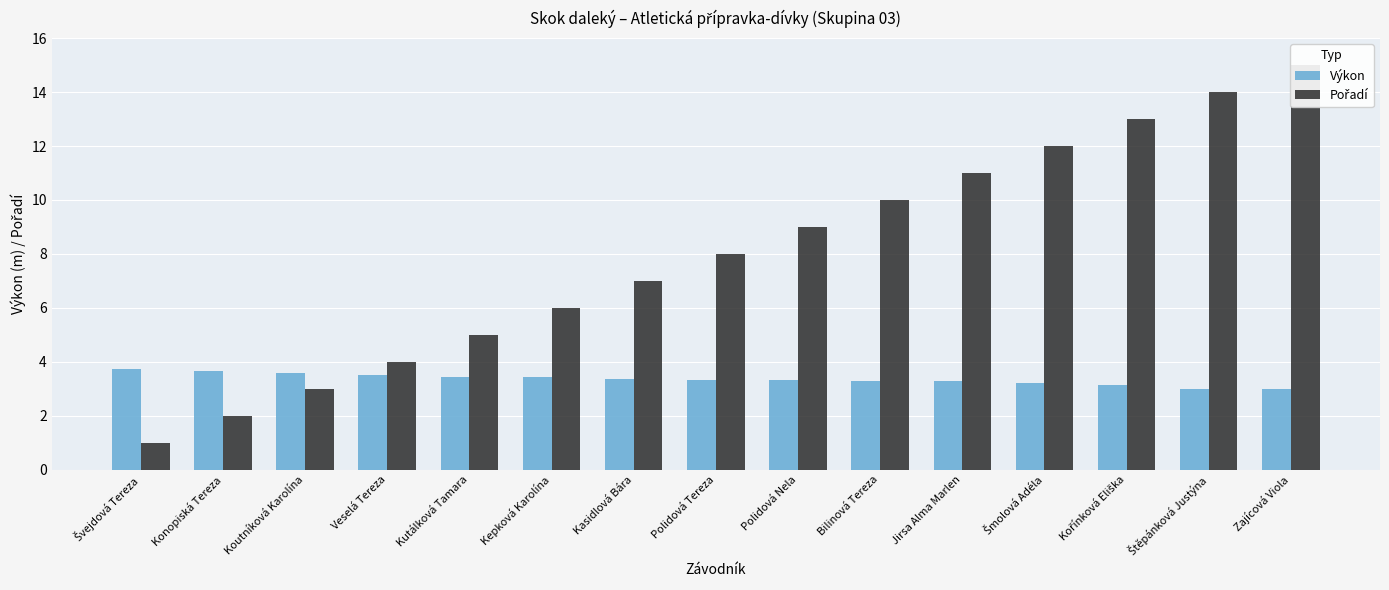

What position from the left is Zajícová Viola?

15